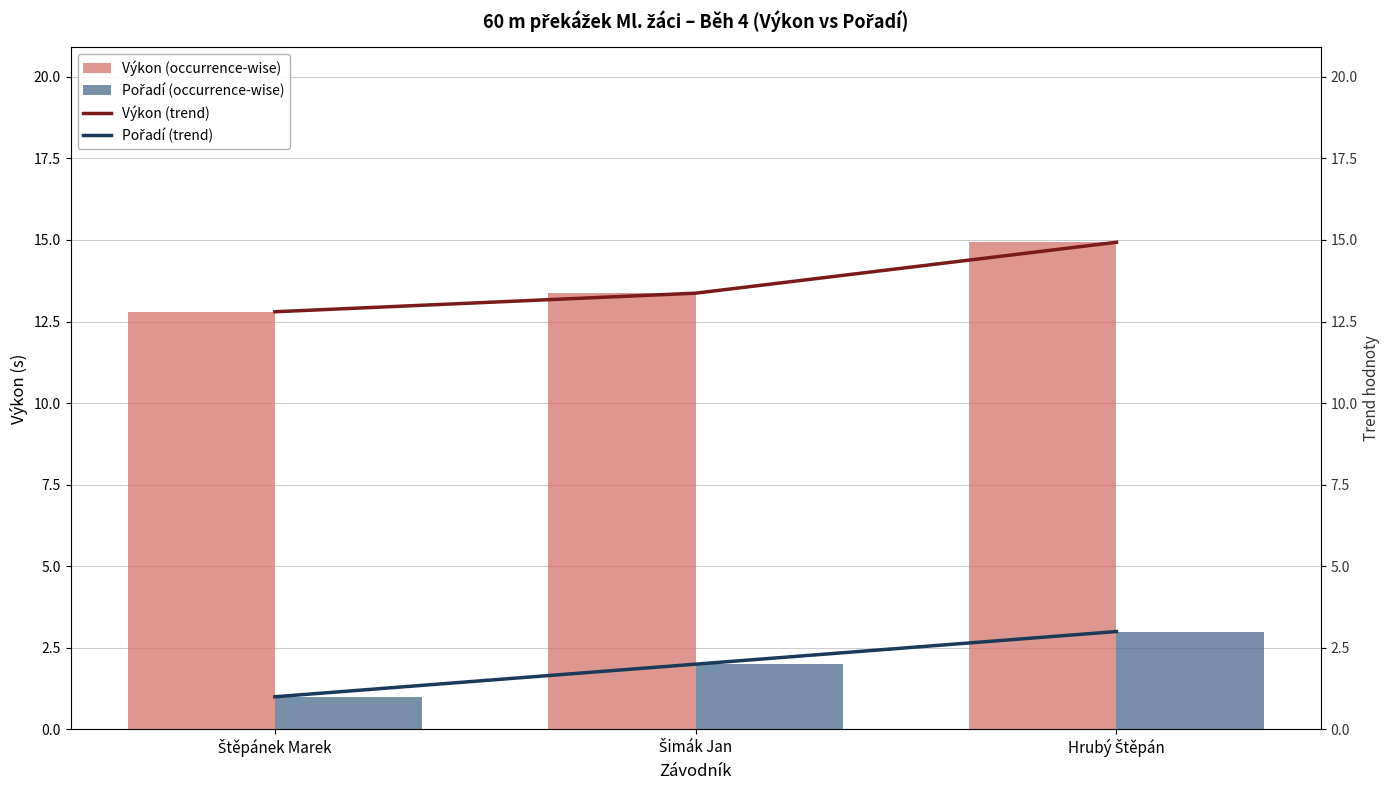

Rank the categories by Výkon (occurrence-wise) value from highest to lowest.

Hrubý Štěpán, Šimák Jan, Štěpánek Marek